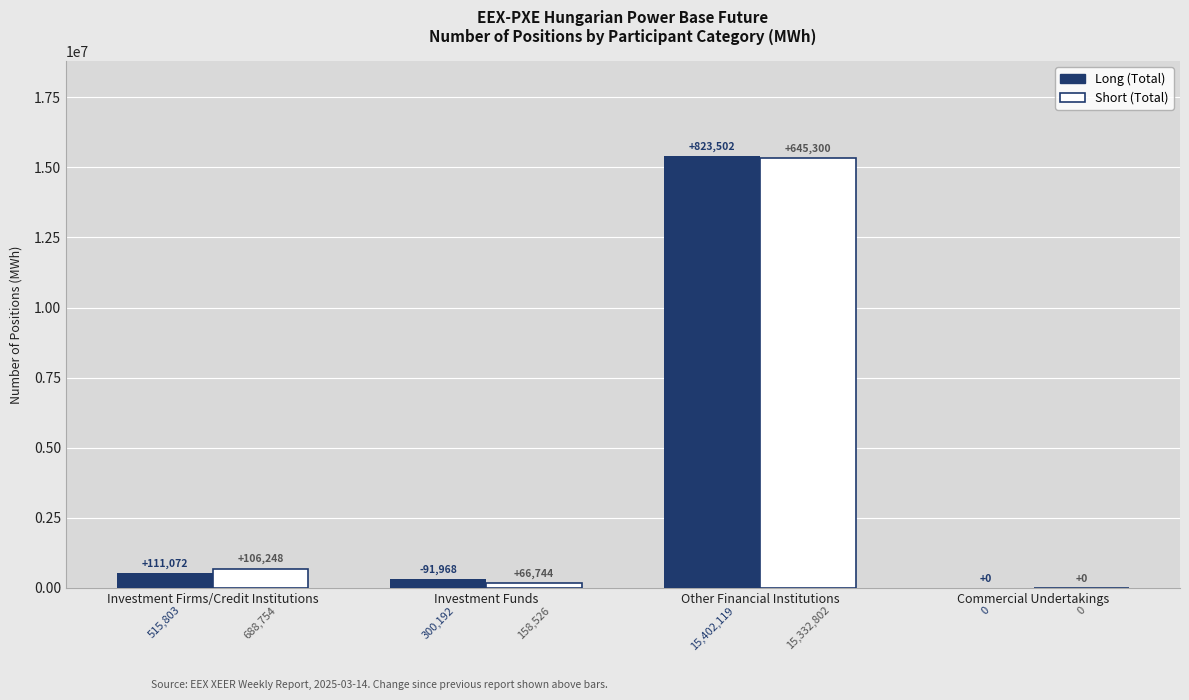

Read the Long (Total) value at Investment Firms/Credit Institutions, to the nearest 10.

515800